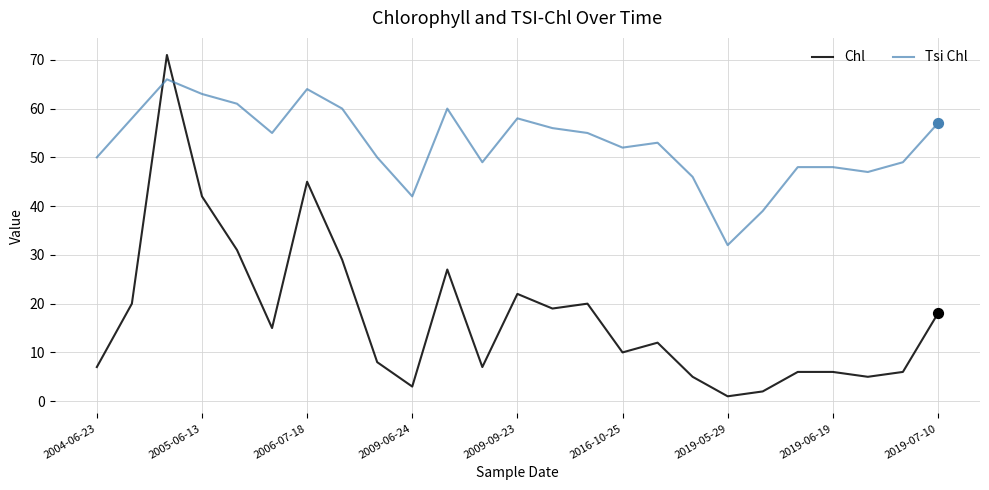

Which series has the widest spread of values?

Chl